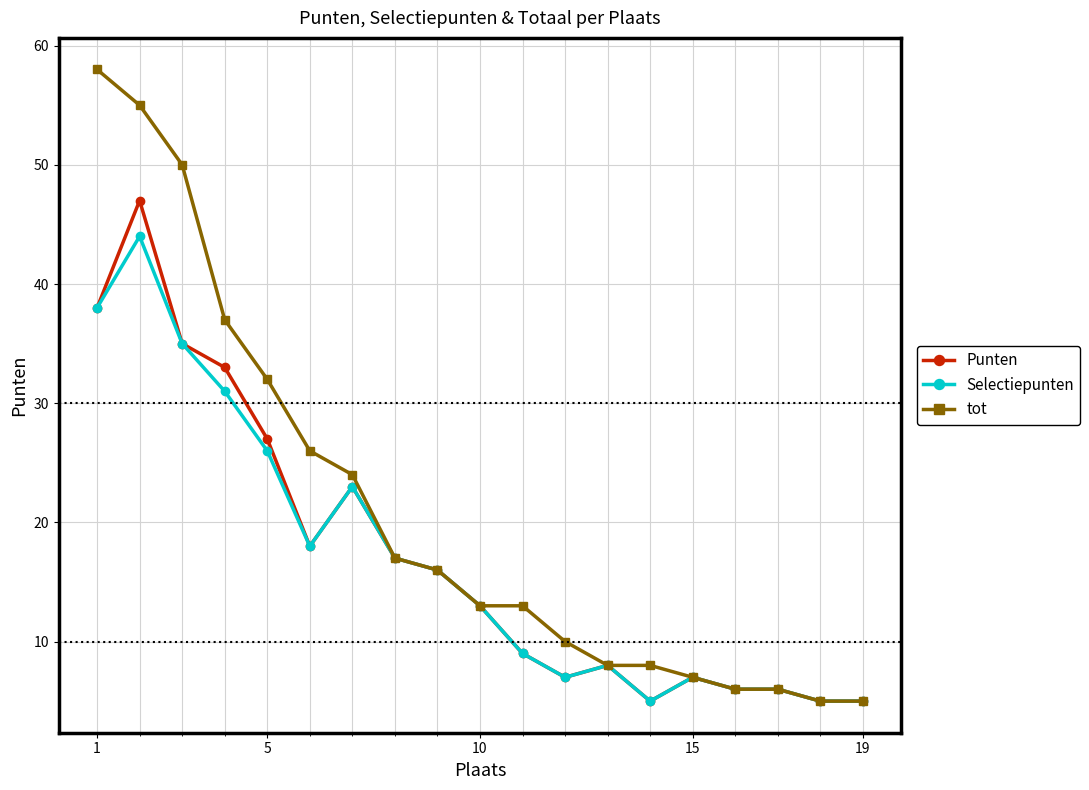

True or false: Selectiepunten has more than 2 points higher than both neighbors.

True